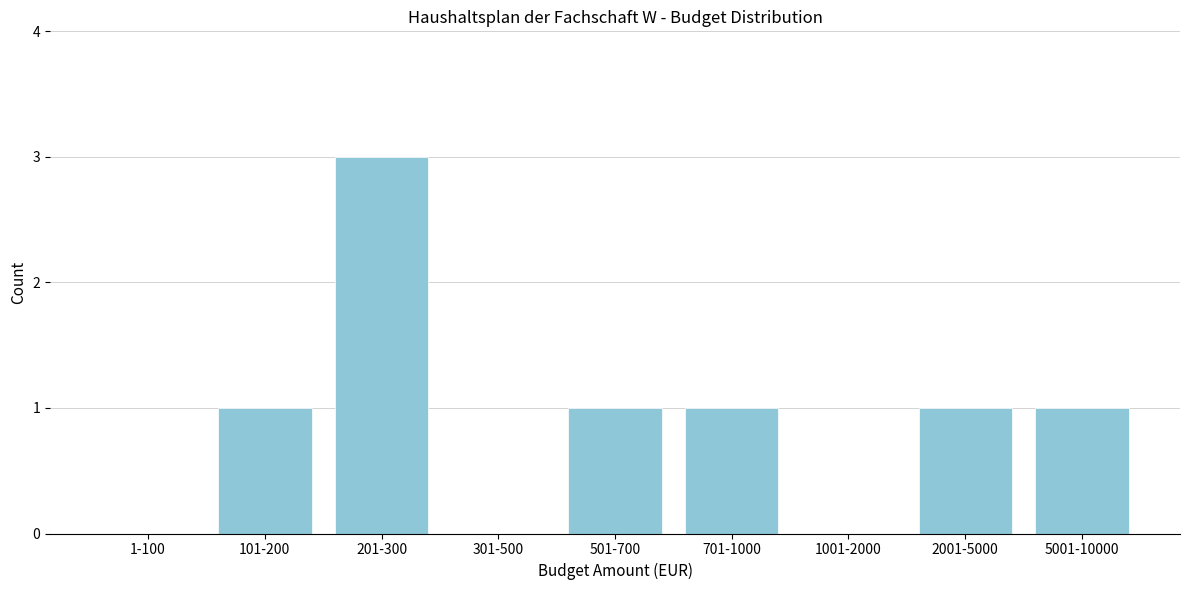

Reading left to right, what are all the values shown in this chart?

1-100=0	101-200=1	201-300=3	301-500=0	501-700=1	701-1000=1	1001-2000=0	2001-5000=1	5001-10000=1